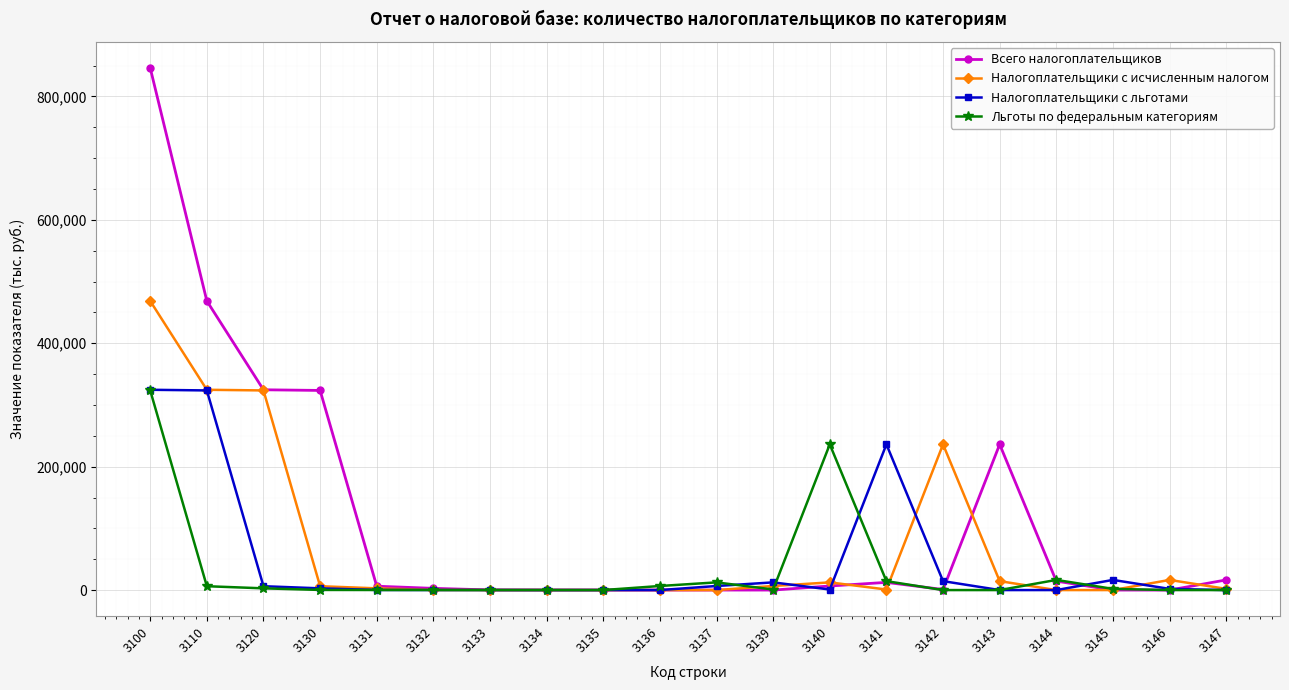

How many data points does each series have?

20